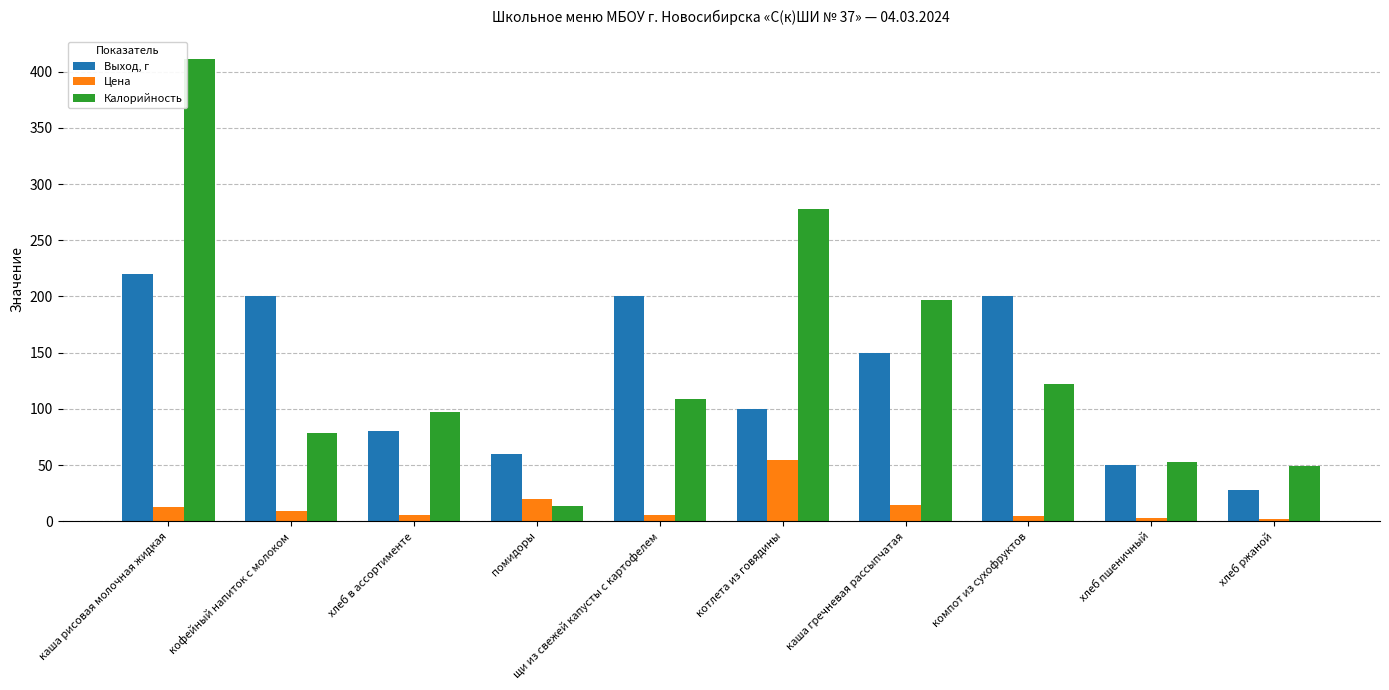

What is the label of the 4th bar from the left?

помидоры